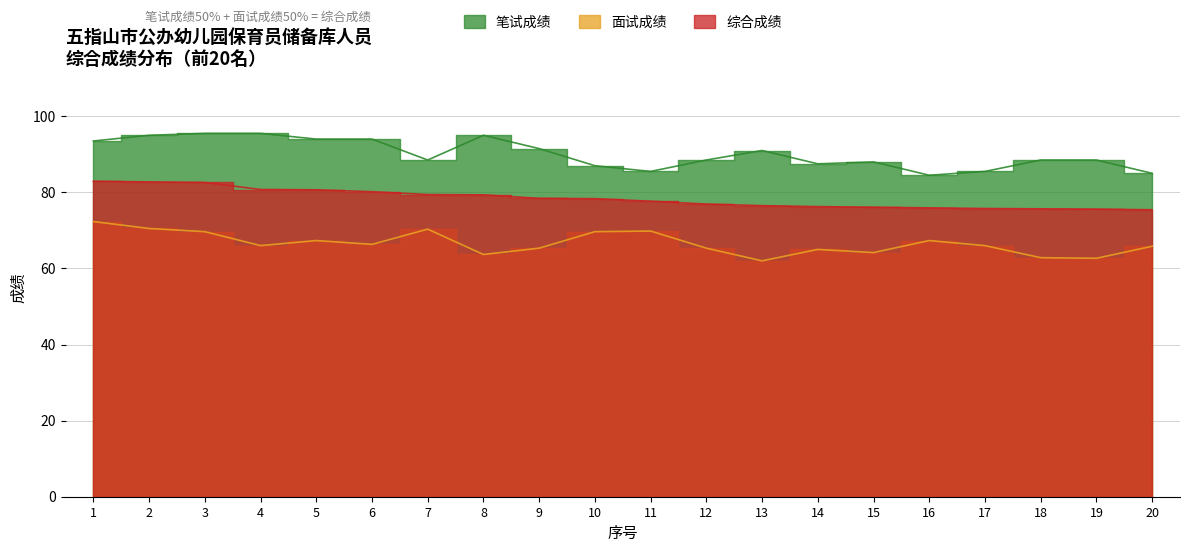

Rank the categories by 笔试成绩 value from lowest to highest.

16, 20, 11, 17, 10, 14, 15, 7, 12, 18, 19, 13, 9, 1, 5, 6, 2, 8, 3, 4